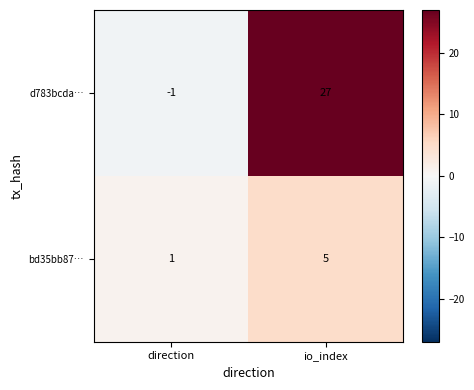

Reading left to right, what are all the values shown in this chart?

d783bcda…: direction=-1	io_index=27
bd35bb87…: direction=1	io_index=5